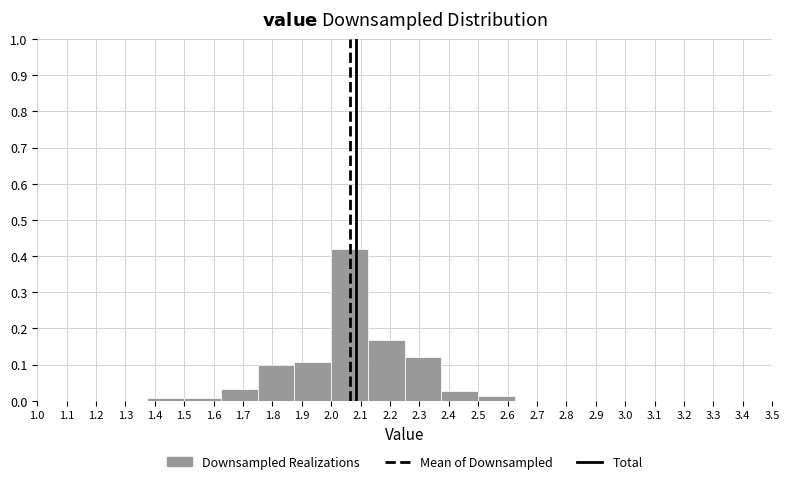

Reading left to right, list every bar in this chart as the range it spans on the x-axis followed by its height. Neither the bar edges nor the heights are printed on the chart, so give them approximately, as read against the axes.

1.000 to 1.125: 0
1.125 to 1.250: 0
1.250 to 1.375: 0
1.375 to 1.500: under 0.01
1.500 to 1.625: under 0.01
1.625 to 1.750: 0.03
1.750 to 1.875: 0.10
1.875 to 2.000: 0.11
2.000 to 2.125: 0.42
2.125 to 2.250: 0.17
2.250 to 2.375: 0.12
2.375 to 2.500: 0.03
2.500 to 2.625: 0.01
2.625 to 2.750: 0
2.750 to 2.875: 0
2.875 to 3.000: 0
3.000 to 3.125: 0
3.125 to 3.250: 0
3.250 to 3.375: 0
3.375 to 3.500: 0